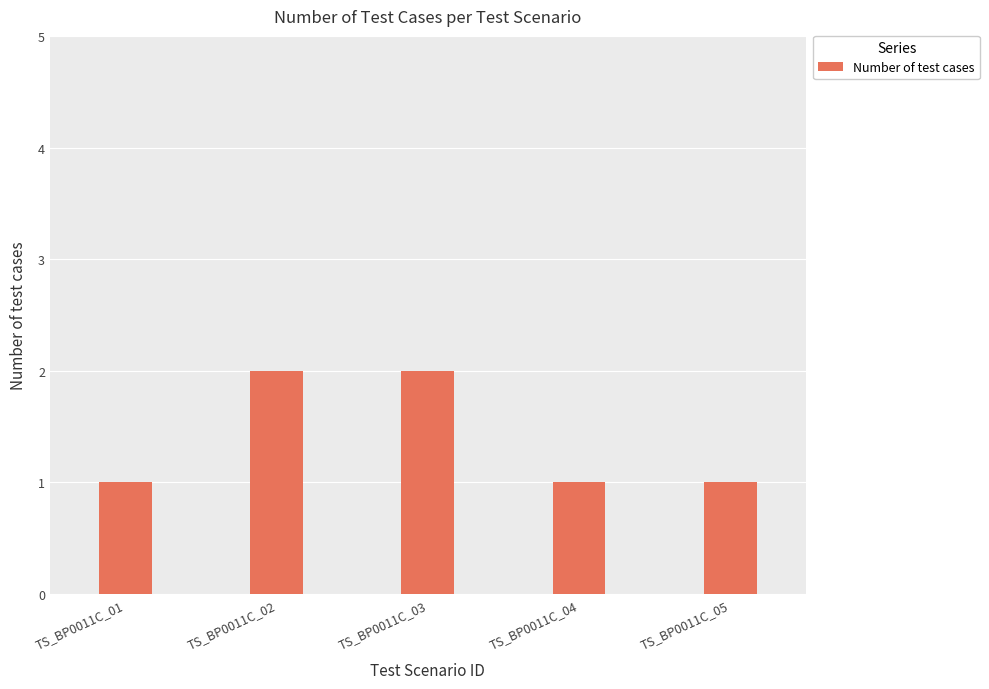

What is the ratio of the value at TS_BP0011C_02 to the value at TS_BP0011C_01?

2.0